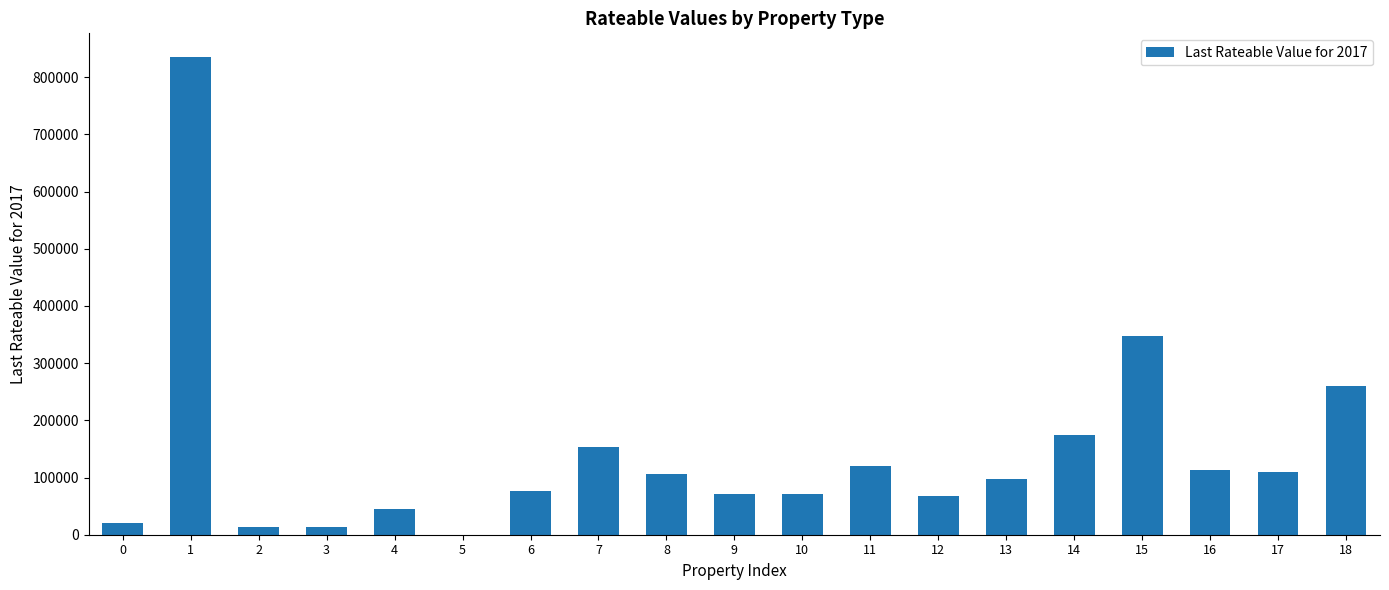

What is the greatest value displayed?

835000